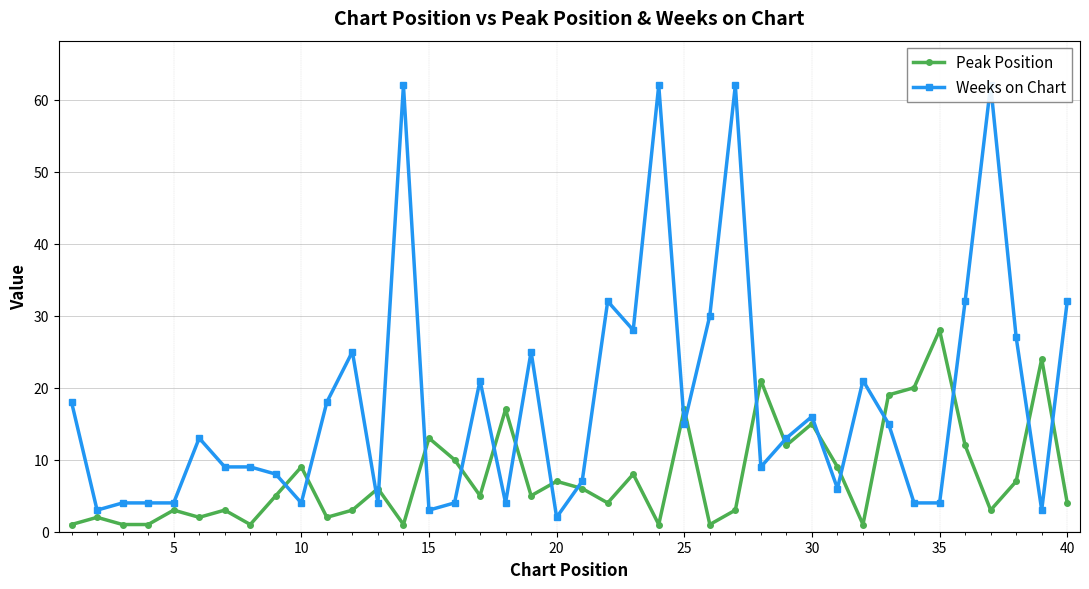

After their last crossing, which series has the higher values: Weeks on Chart or Peak Position?

Weeks on Chart